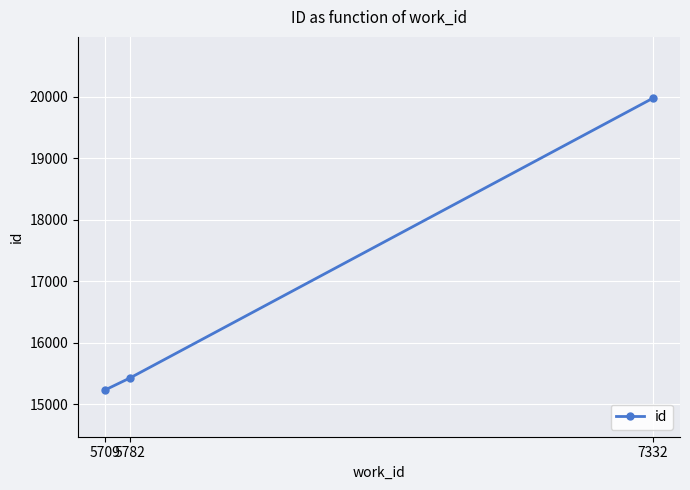

What is the value of the 2nd point from the left?

15428